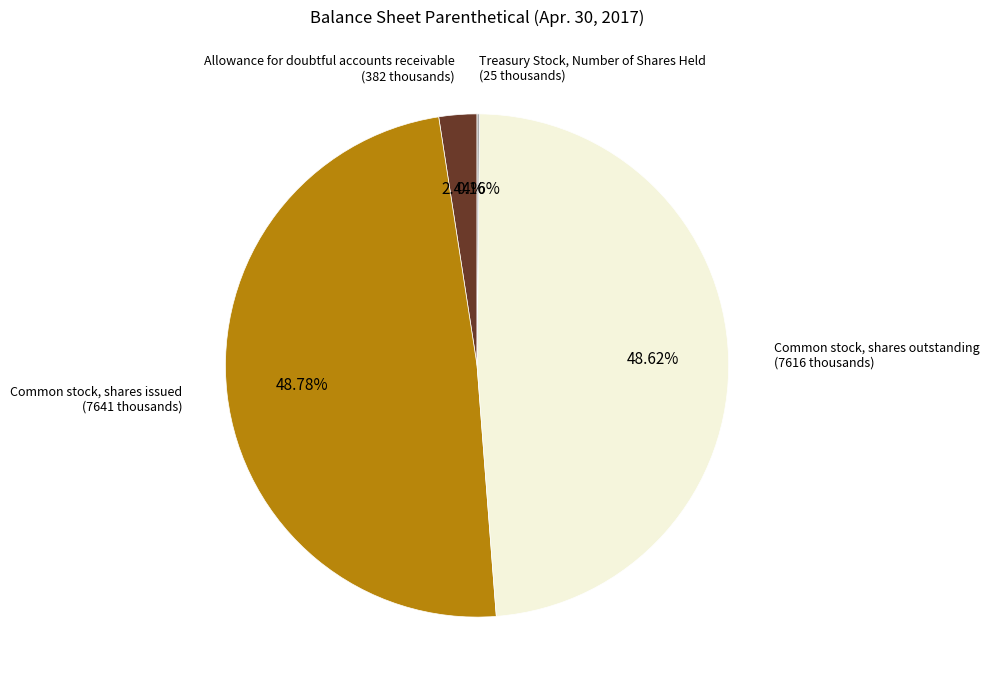

Is there any slice that represents more than half of the pie?

No